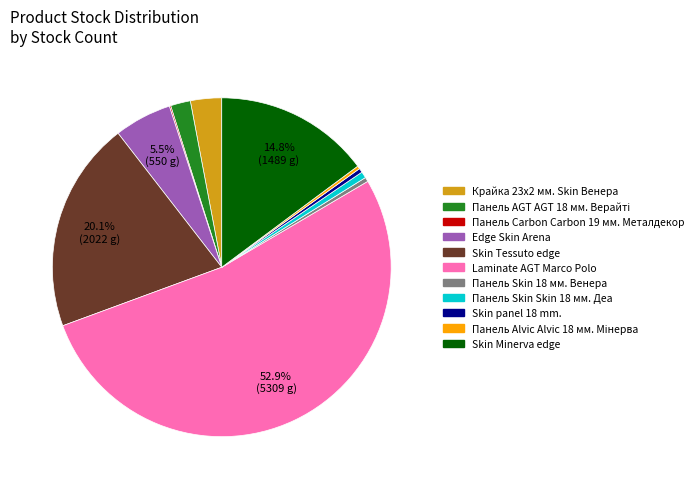

What is the ratio of the value at Laminate AGT Marco Polo to the value at Skin Tessuto edge?

2.6